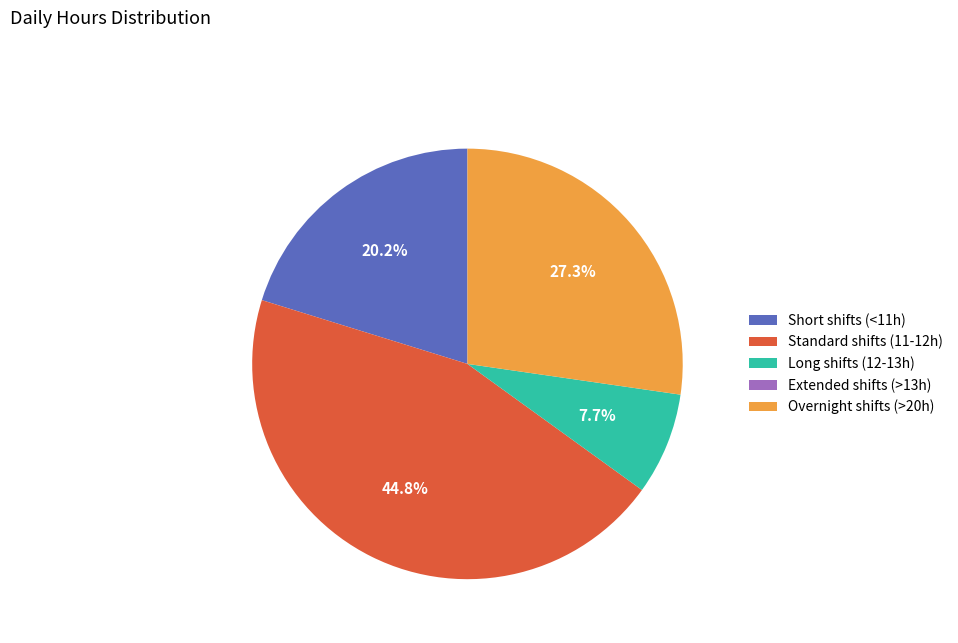

To the nearest percent, what is the difference between the largest and smallest slice percentages?

45%